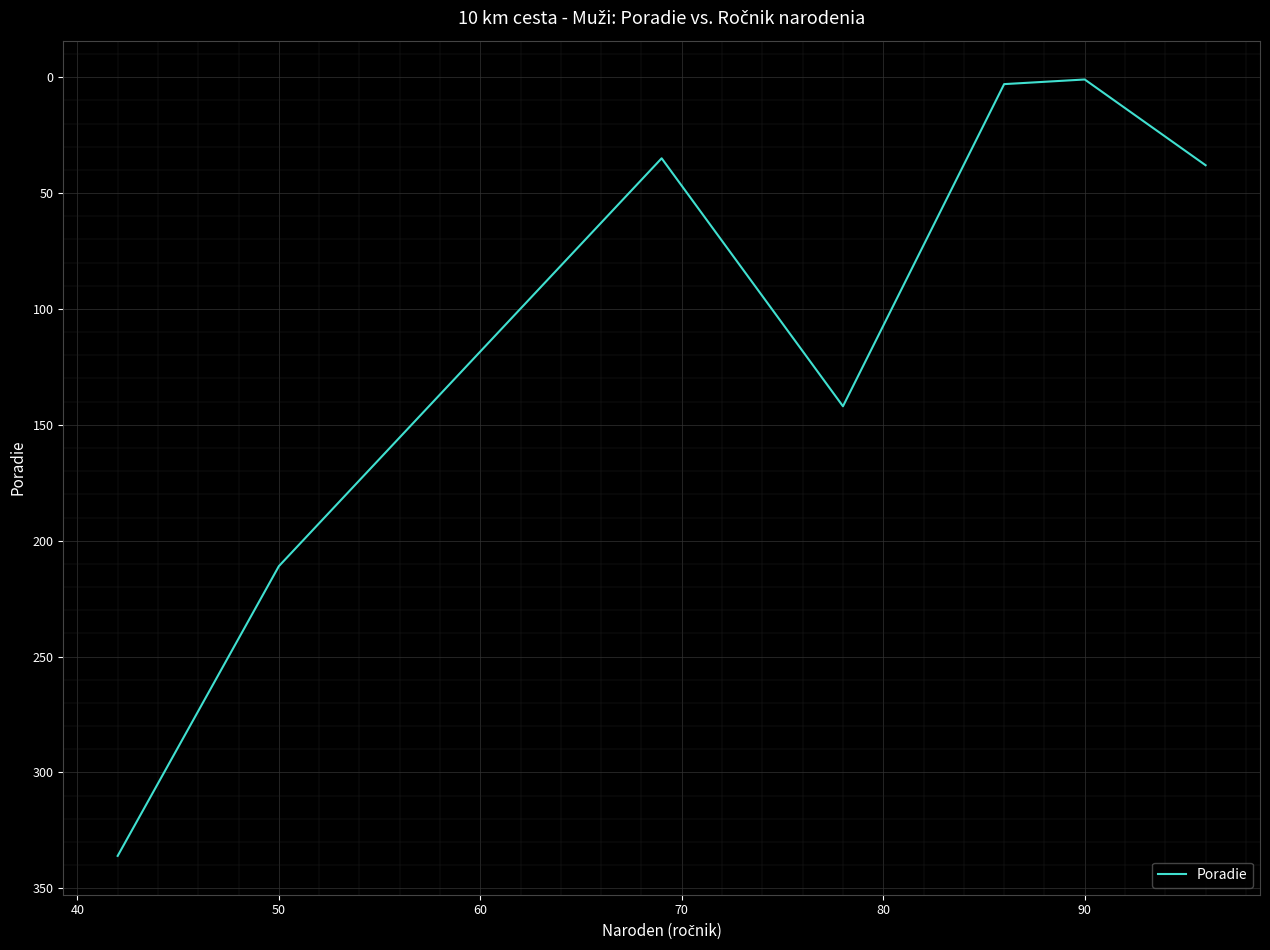

What is the greatest value displayed?

336